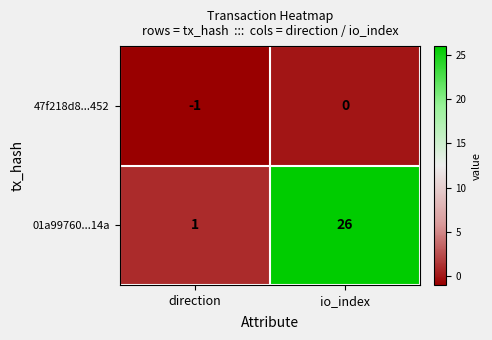

Which series has the largest total across all categories?

01a99760...14a